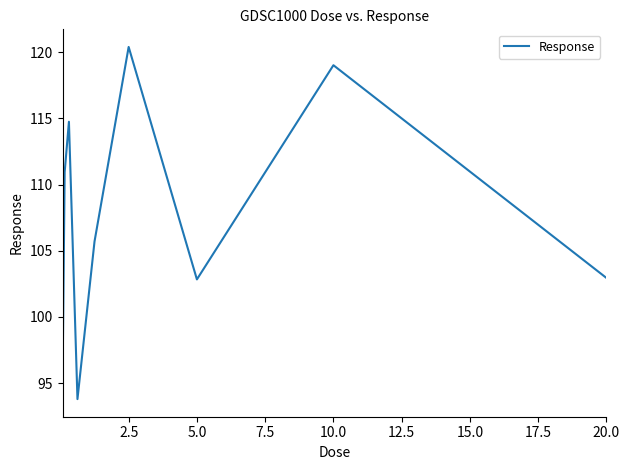

How many interior local peaks (higher than both neighbors) does the data have?

3